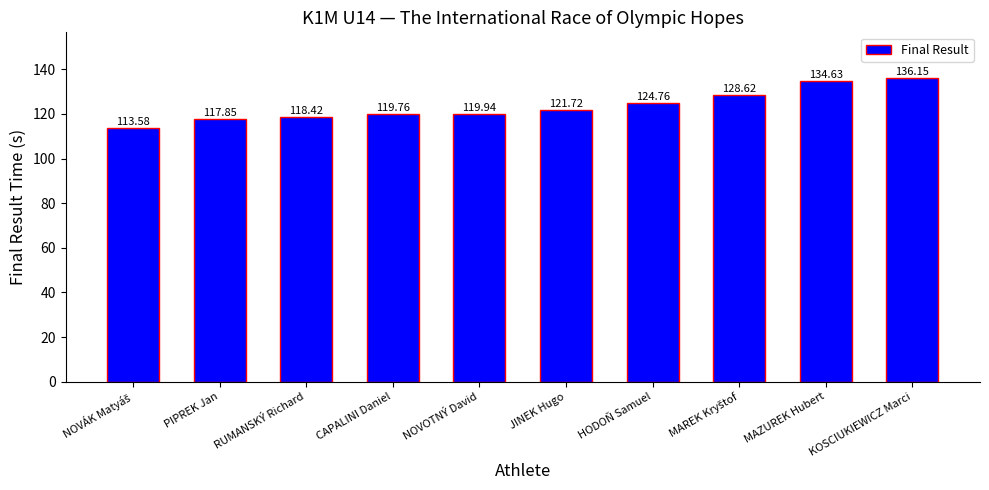

Approximately how many times larger is the value at PIPREK Jan compared to RUMANSKÝ Richard?

1.0